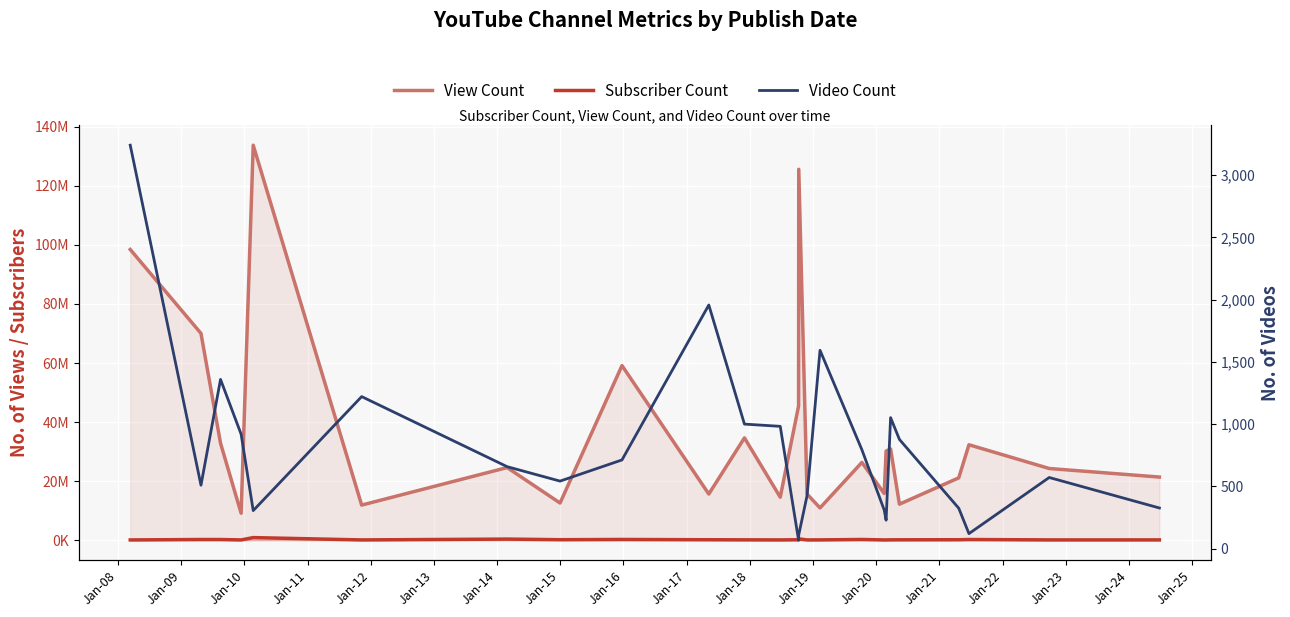

True or false: Video Count and View Count intersect in this chart.

False